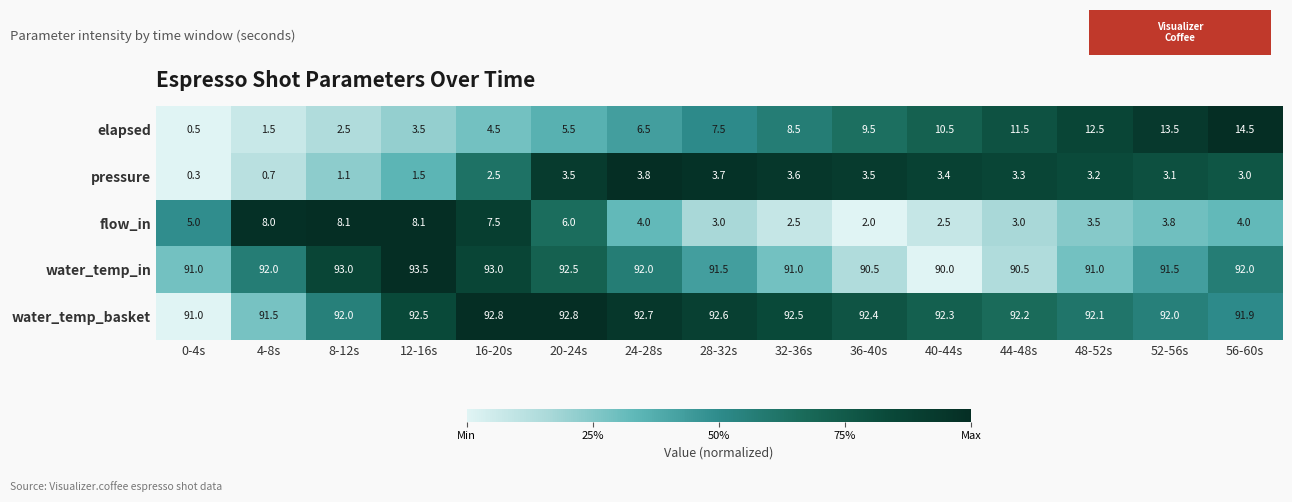

Which series has the largest total across all categories?

water_temp_basket